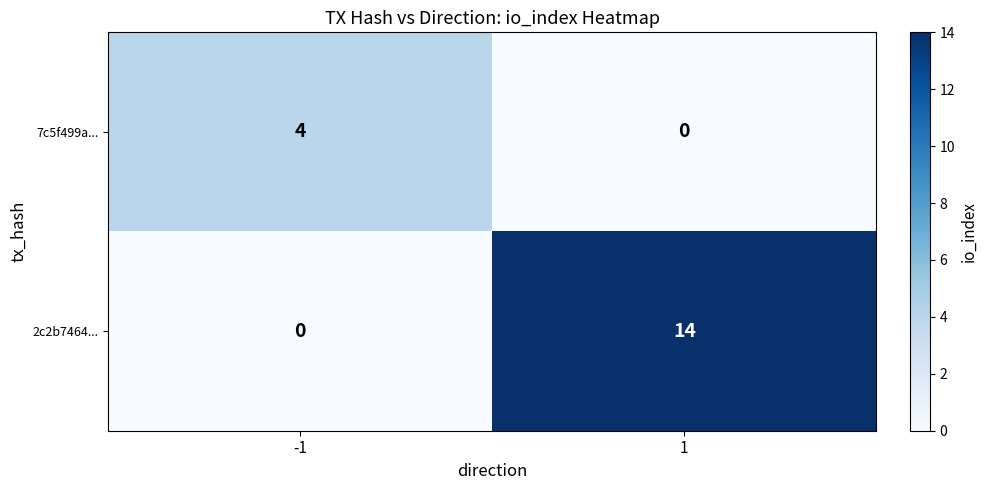

The value of 7c5f499a... at 1 is 2. True or false?

False